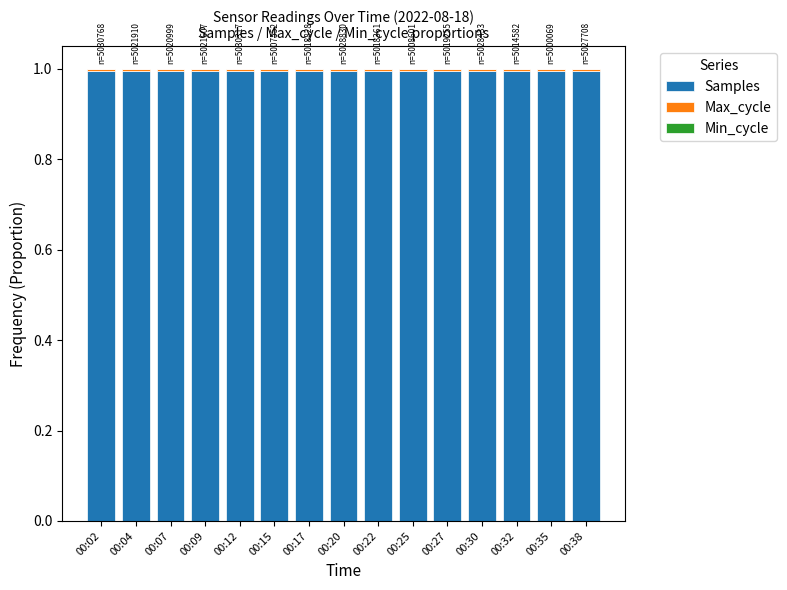

Are the bars horizontal?

No